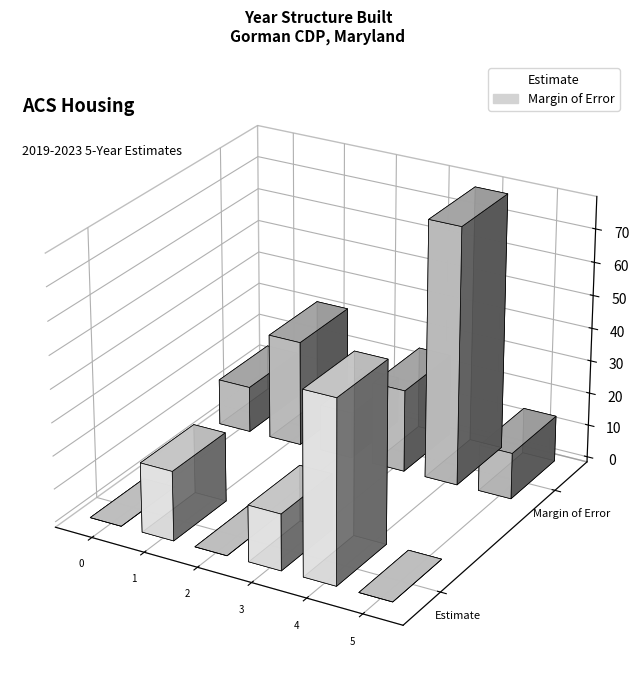

What is the sum of all Margin of Error values?

177